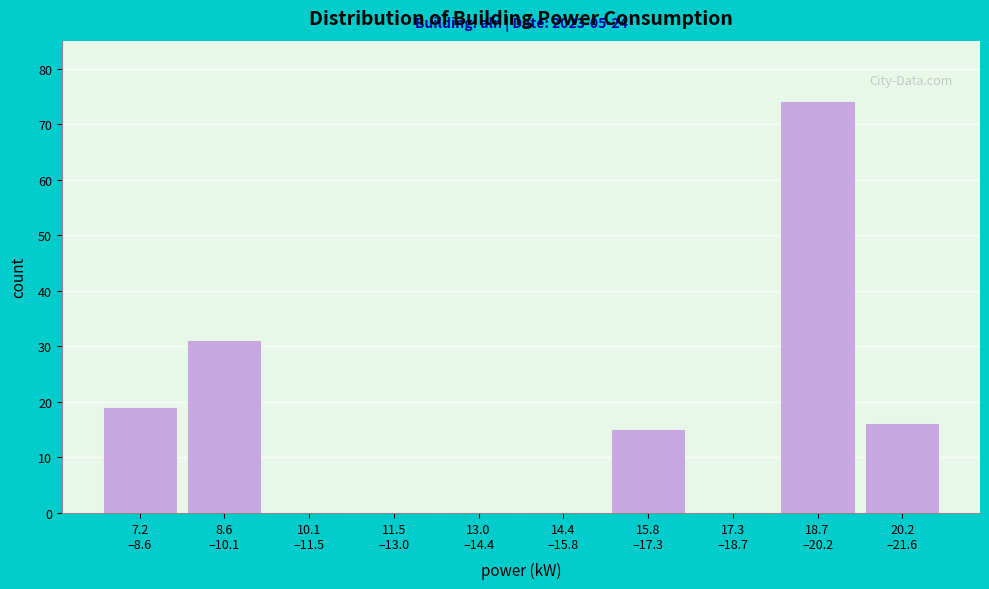

What is the greatest value displayed?

74